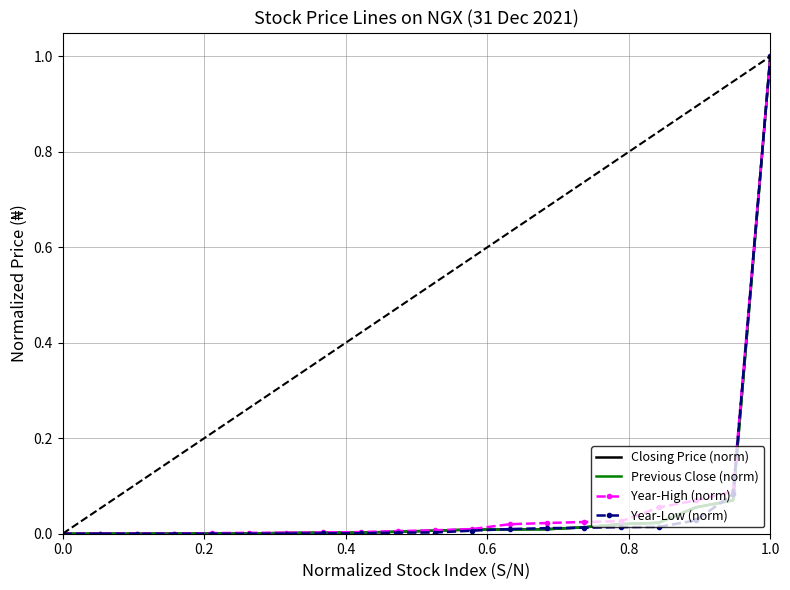

What is the highest value of the Year-High (norm) series?

1.0